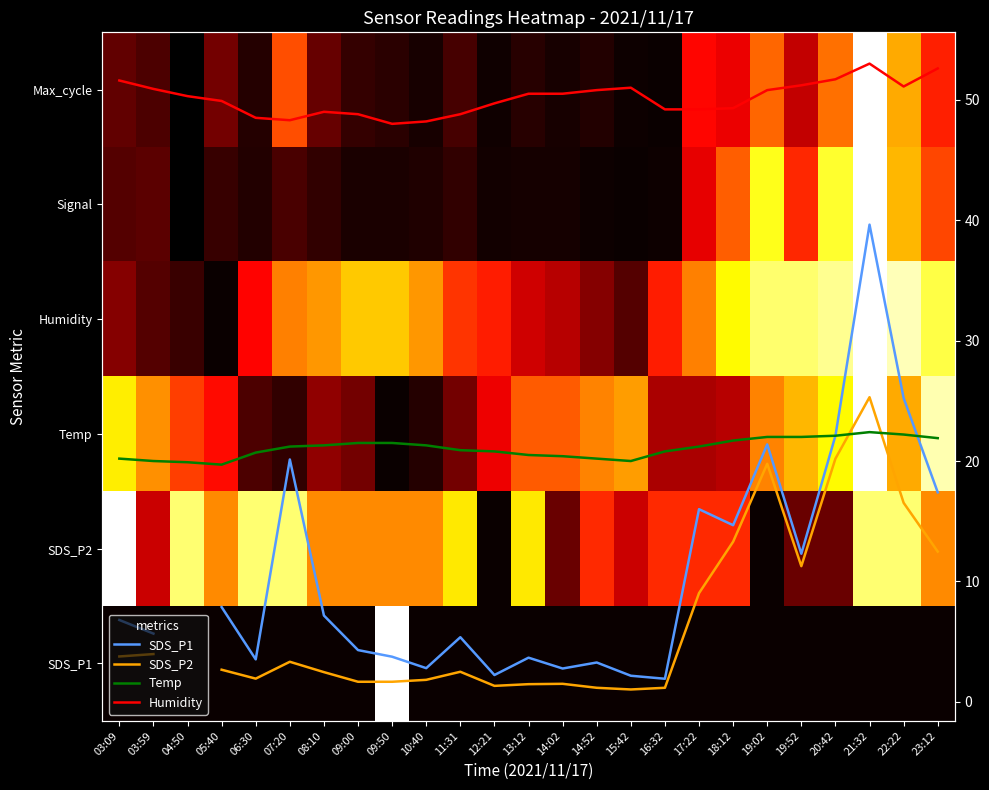

The SDS_P2 series shows 1.6 at 14:52. True or false?

False